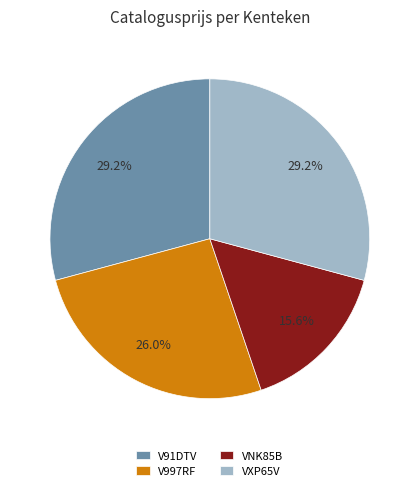

The VXP65V slice represents 29% of the pie. True or false?

True